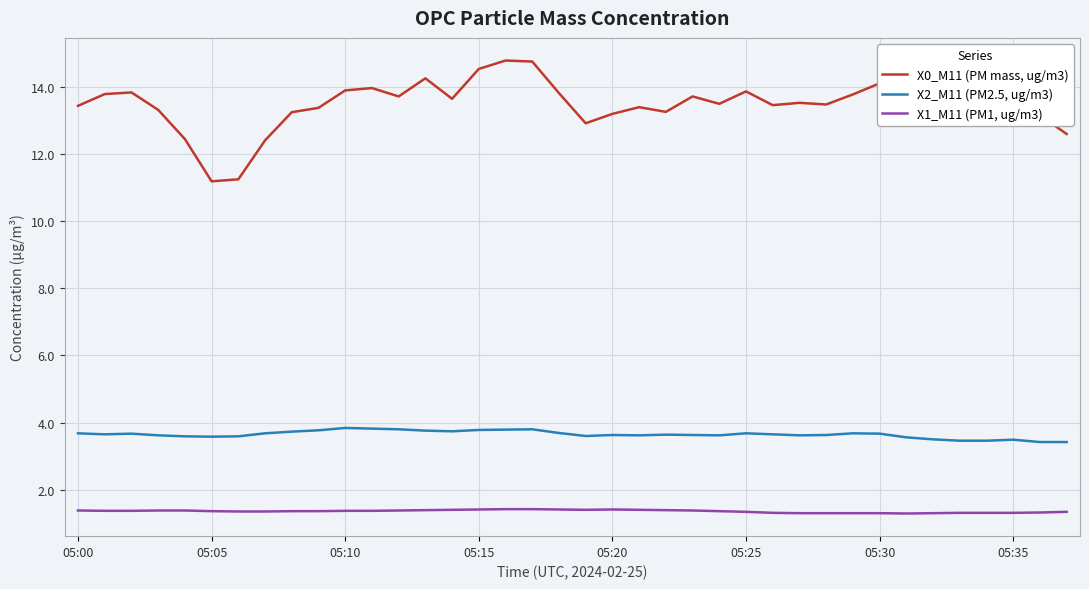

In X0_M11 (PM mass, ug/m3), how many points are lower than both neighbors (excluding endpoints)?

10